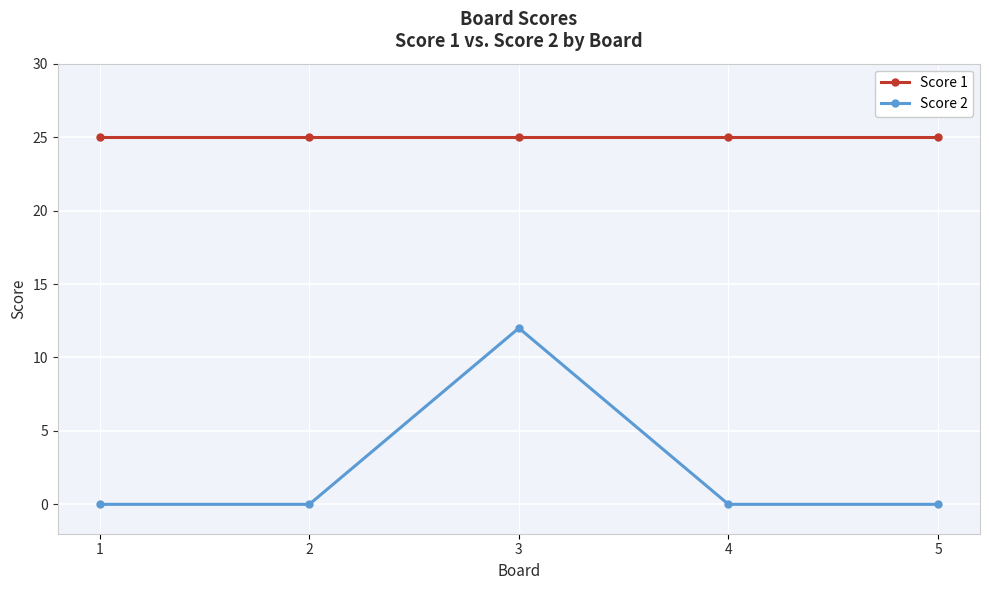

True or false: Score 1 and Score 2 cross at least once.

False